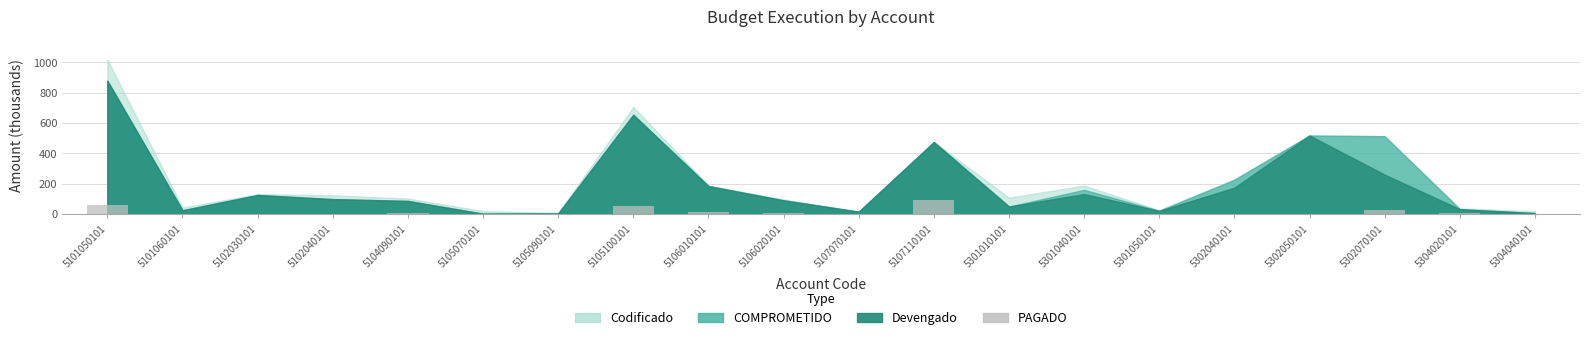

True or false: the data shows -62.3 at 5302050101.

False